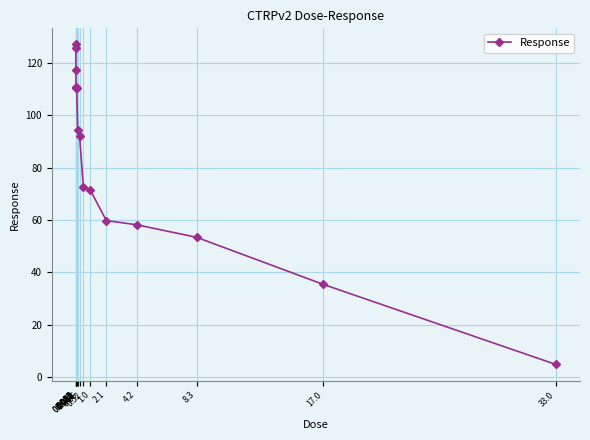

What is the sum of all values?

1244.0